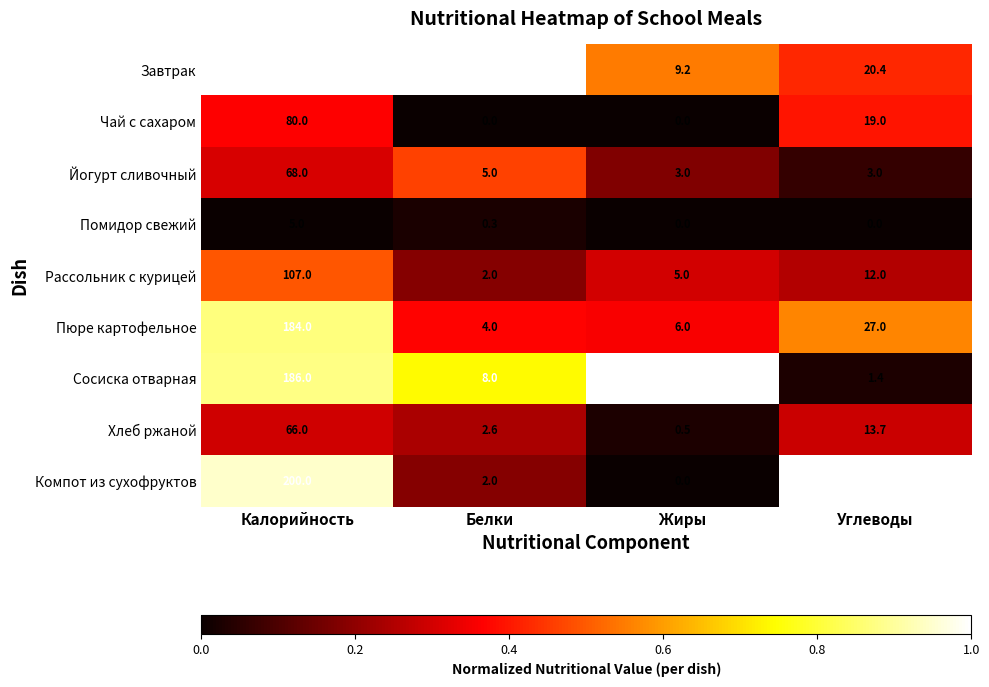

Which series has the widest spread of values?

Завтрак